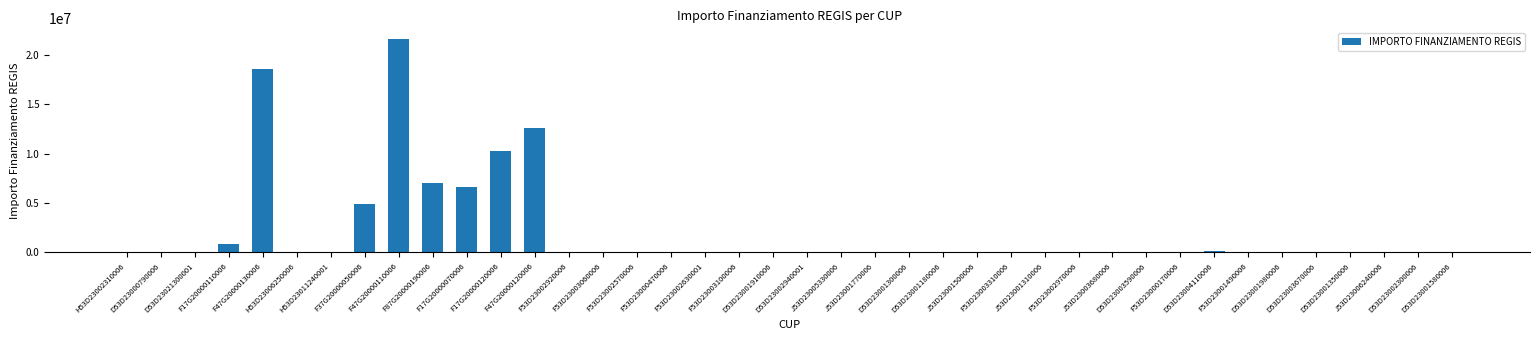

What is the sum of all values?

84348556.1